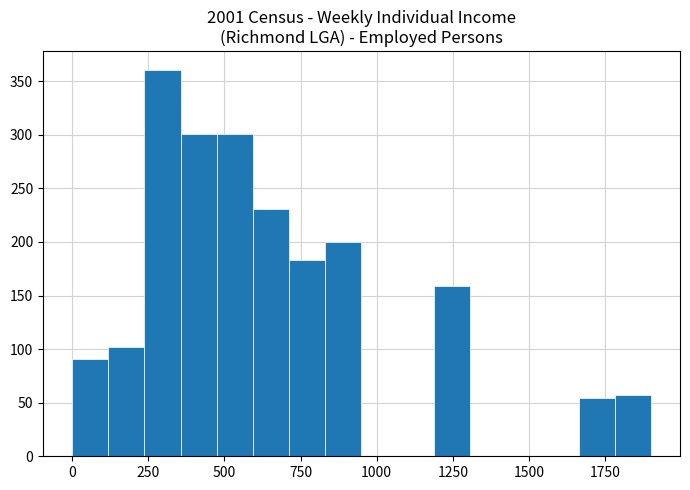

Read against the x-axis, roughly where is the centre of the tallest bar?

300